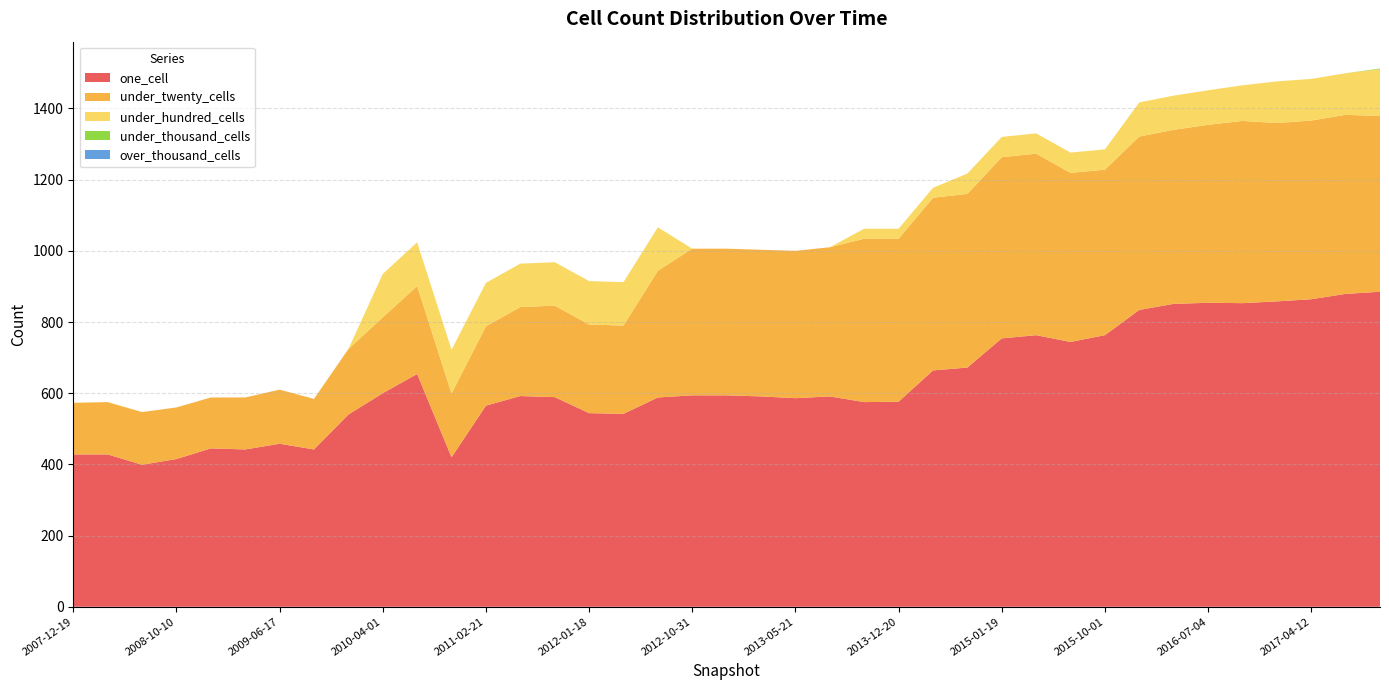

Reading right to left, extract all data points from this chart.

one_cell: 2017-10-12=885	2017-07-24=879	2017-04-12=864	2016-12-27=858	2016-10-07=853	2016-07-04=854	2016-04-05=851	2016-01-04=834	2015-10-01=763	2015-07-03=744	2015-04-09=763	2015-01-19=754	2014-09-08=672	2014-03-28=664	2013-12-20=576	2013-09-10=575	2013-07-09=591	2013-05-21=586	2013-02-20=591	2012-12-11=594	2012-10-31=594	2012-07-13=588	2012-03-26=542	2012-01-18=544	2011-09-05=589	2011-06-10=592	2011-02-21=565	2010-11-17=420	2010-07-26=654	2010-04-01=600	2009-12-16=540	2009-09-25=442	2009-06-17=458	2009-04-06=442	2008-12-17=445	2008-10-10=415	2008-06-27=399	2008-04-01=428	2007-12-19=428
under_twenty_cells: 2017-10-12=494	2017-07-24=503	2017-04-12=502	2016-12-27=501	2016-10-07=512	2016-07-04=500	2016-04-05=489	2016-01-04=487	2015-10-01=465	2015-07-03=475	2015-04-09=510	2015-01-19=509	2014-09-08=488	2014-03-28=485	2013-12-20=458	2013-09-10=459	2013-07-09=419	2013-05-21=414	2013-02-20=412	2012-12-11=412	2012-10-31=412	2012-07-13=356	2012-03-26=248	2012-01-18=249	2011-09-05=257	2011-06-10=250	2011-02-21=223	2010-11-17=179	2010-07-26=247	2010-04-01=213	2009-12-16=184	2009-09-25=142	2009-06-17=152	2009-04-06=146	2008-12-17=143	2008-10-10=145	2008-06-27=148	2008-04-01=147	2007-12-19=145
under_hundred_cells: 2017-10-12=131	2017-07-24=117	2017-04-12=117	2016-12-27=117	2016-10-07=100	2016-07-04=97	2016-04-05=96	2016-01-04=96	2015-10-01=57	2015-07-03=57	2015-04-09=57	2015-01-19=57	2014-09-08=57	2014-03-28=28	2013-12-20=28	2013-09-10=28	2013-07-09=0	2013-05-21=0	2013-02-20=0	2012-12-11=0	2012-10-31=0	2012-07-13=122	2012-03-26=122	2012-01-18=122	2011-09-05=122	2011-06-10=122	2011-02-21=122	2010-11-17=123	2010-07-26=123	2010-04-01=122	2009-12-16=0	2009-09-25=0	2009-06-17=0	2009-04-06=0	2008-12-17=0	2008-10-10=0	2008-06-27=0	2008-04-01=0	2007-12-19=0
under_thousand_cells: 2017-10-12=2	2017-07-24=0	2017-04-12=0	2016-12-27=0	2016-10-07=0	2016-07-04=0	2016-04-05=0	2016-01-04=0	2015-10-01=0	2015-07-03=0	2015-04-09=0	2015-01-19=0	2014-09-08=0	2014-03-28=0	2013-12-20=0	2013-09-10=0	2013-07-09=0	2013-05-21=0	2013-02-20=0	2012-12-11=0	2012-10-31=0	2012-07-13=0	2012-03-26=0	2012-01-18=0	2011-09-05=0	2011-06-10=0	2011-02-21=0	2010-11-17=0	2010-07-26=0	2010-04-01=0	2009-12-16=0	2009-09-25=0	2009-06-17=0	2009-04-06=0	2008-12-17=0	2008-10-10=0	2008-06-27=0	2008-04-01=0	2007-12-19=0
over_thousand_cells: 2017-10-12=0	2017-07-24=0	2017-04-12=0	2016-12-27=0	2016-10-07=0	2016-07-04=0	2016-04-05=0	2016-01-04=0	2015-10-01=0	2015-07-03=0	2015-04-09=0	2015-01-19=0	2014-09-08=0	2014-03-28=0	2013-12-20=0	2013-09-10=0	2013-07-09=0	2013-05-21=0	2013-02-20=0	2012-12-11=0	2012-10-31=0	2012-07-13=0	2012-03-26=0	2012-01-18=0	2011-09-05=0	2011-06-10=0	2011-02-21=0	2010-11-17=0	2010-07-26=0	2010-04-01=0	2009-12-16=0	2009-09-25=0	2009-06-17=0	2009-04-06=0	2008-12-17=0	2008-10-10=0	2008-06-27=0	2008-04-01=0	2007-12-19=0